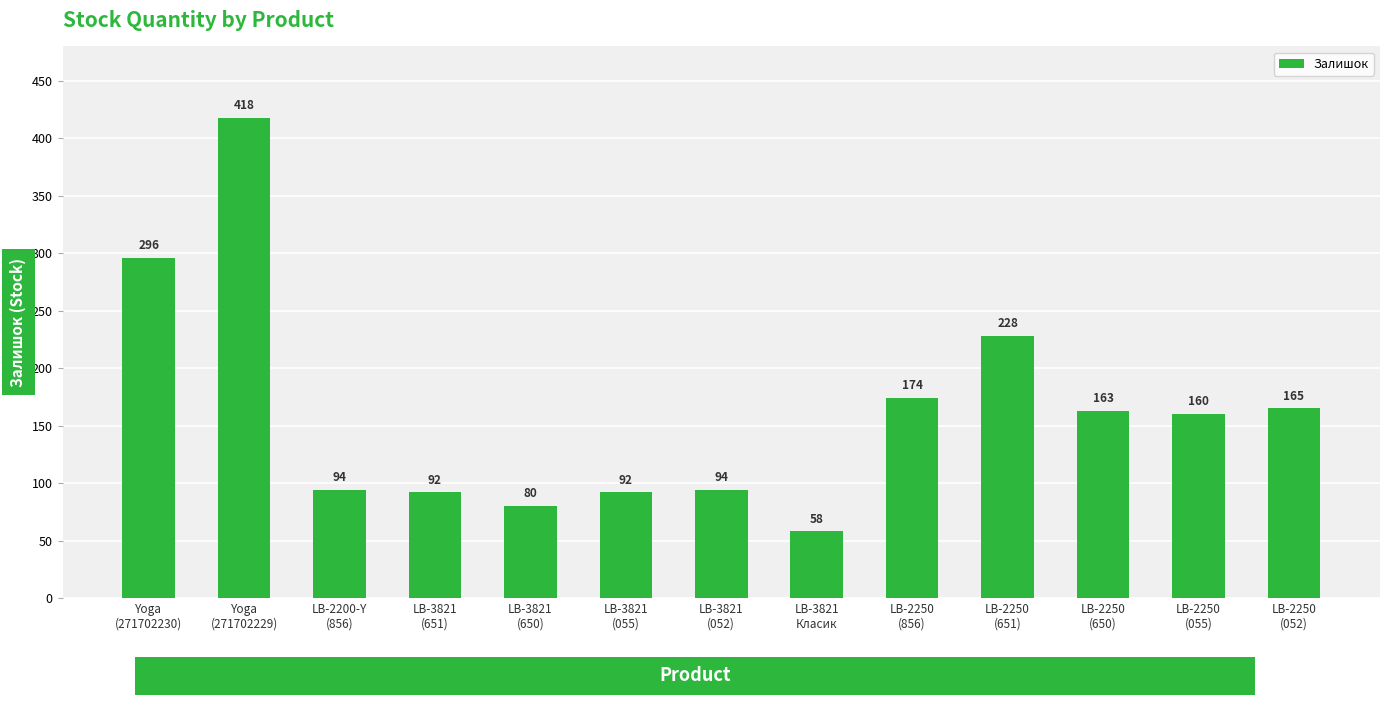

What is the value of the 3rd bar from the left?

94